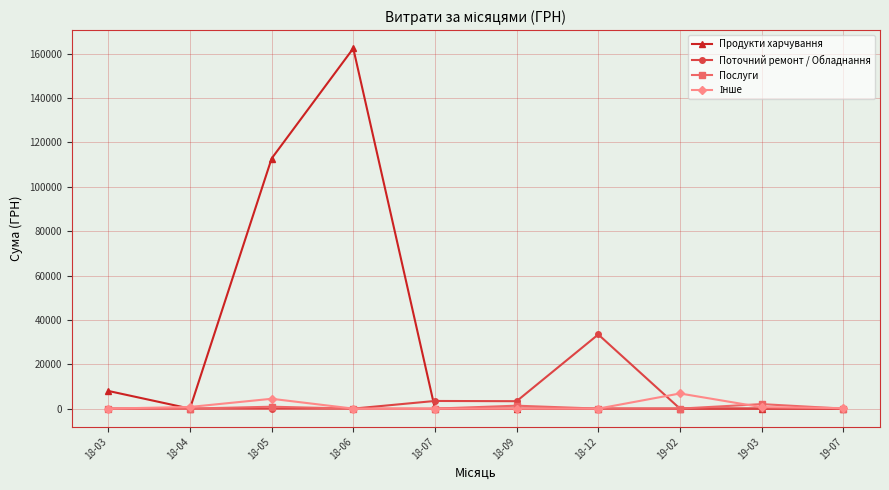

What is the label of the 10th point from the right?

18-03